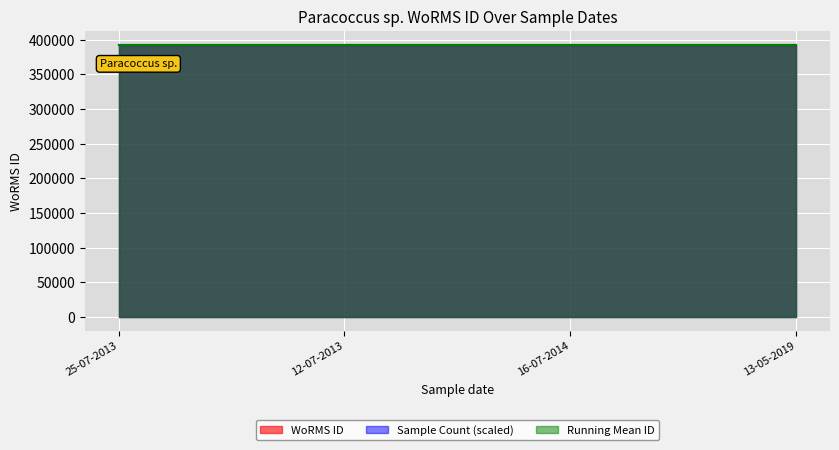

Which has a higher value, 12-07-2013 or 25-07-2013?

12-07-2013